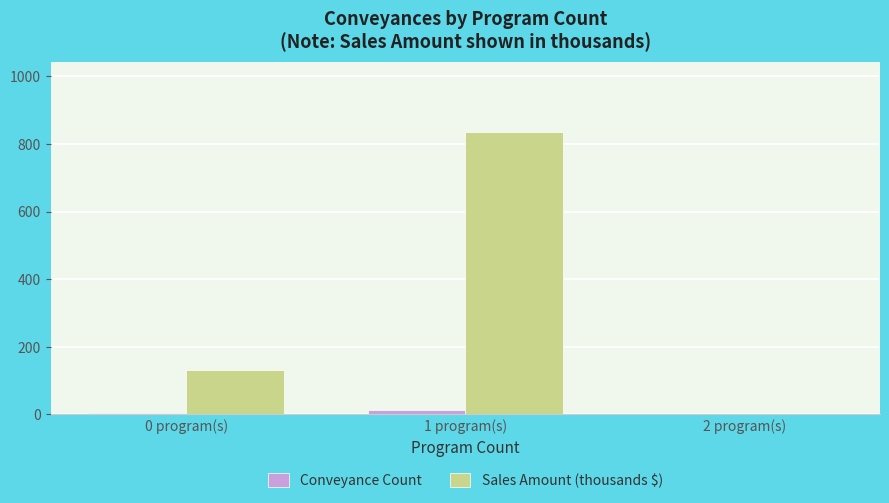

What is the highest value of the Sales Amount (thousands $) series?

835.0